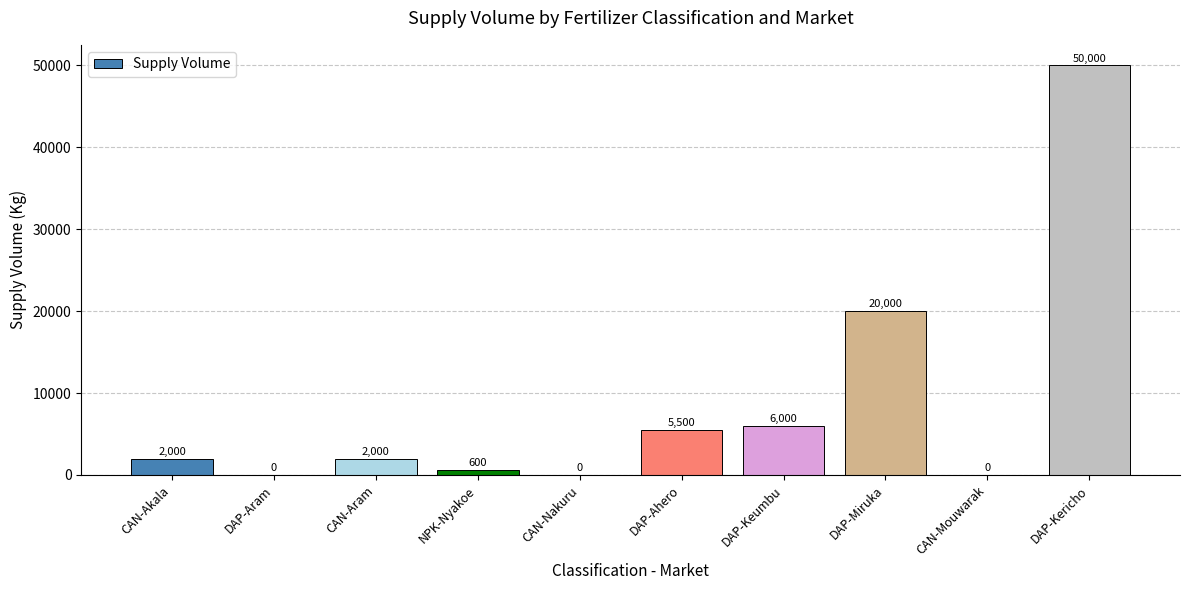

What is the sum of all values?

86100